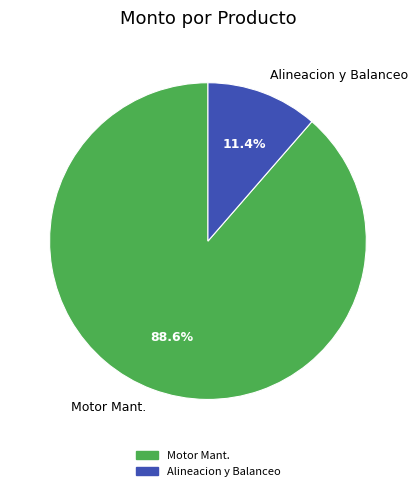

Which slice is the largest?

Motor Mant.